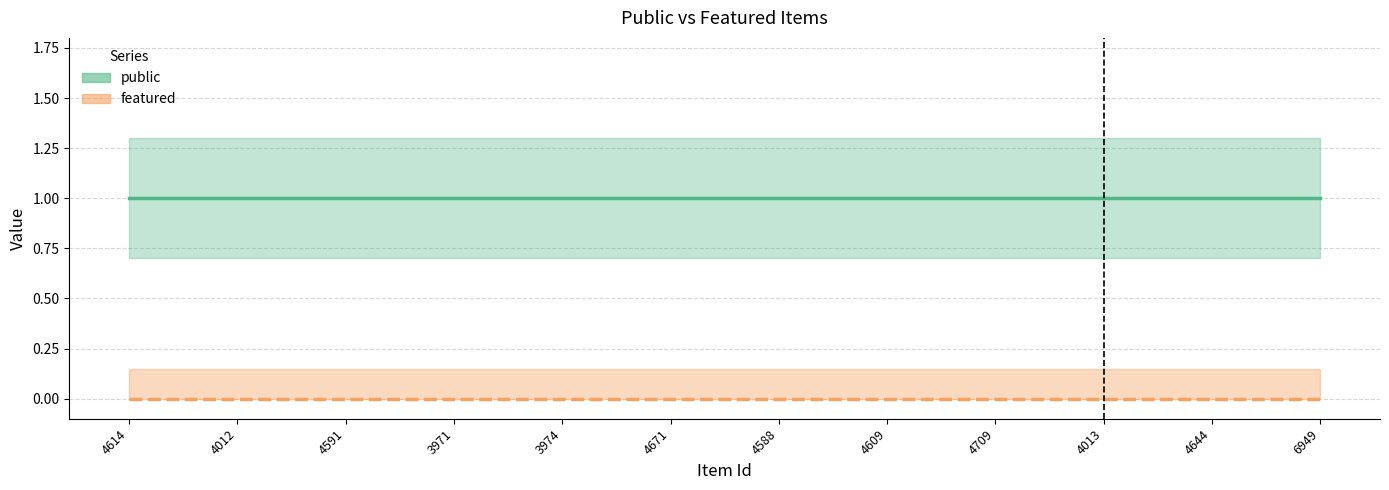

What is the spread (max minus min) of values at 4709?

1